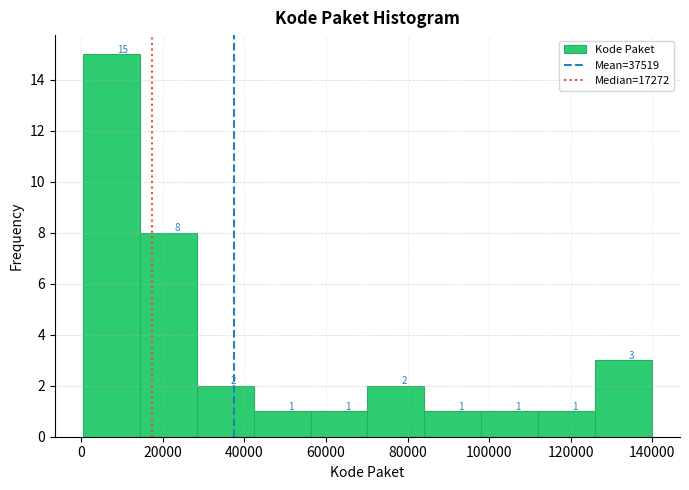

What is the height of the bar covering 14000 to 28000 on the x-axis? The bar edges are not printed on the chart, so give them approximately, as read against the axis.

8